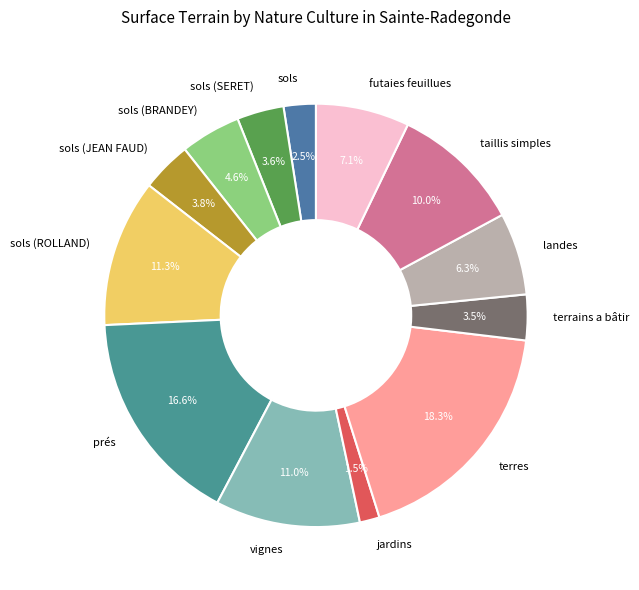

To the nearest percent, what is the difference between the largest and smallest slice percentages?

17%